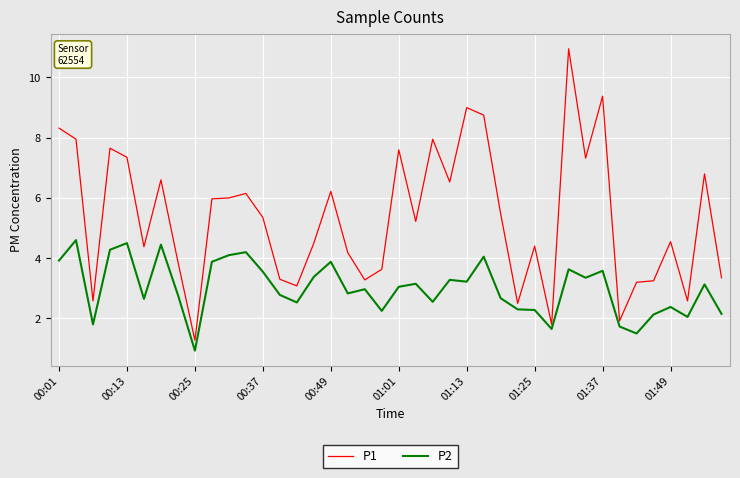

What is the smallest value displayed?

0.9